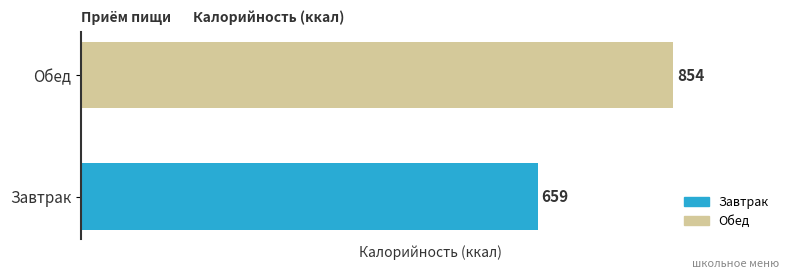

Rank the categories by value from highest to lowest.

Обед, Завтрак